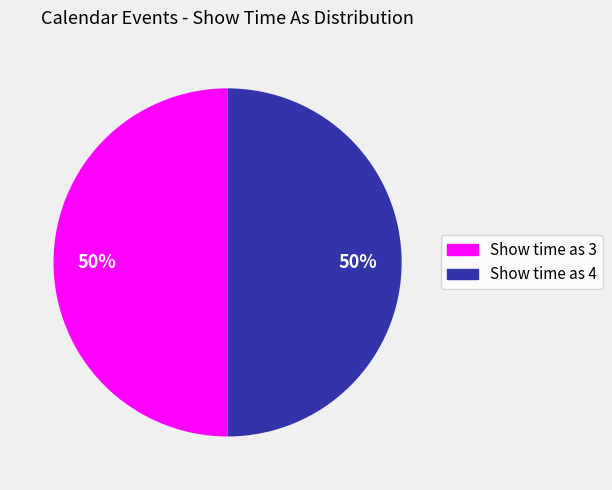

To the nearest percent, what portion does Show time as 3 represent?

50%